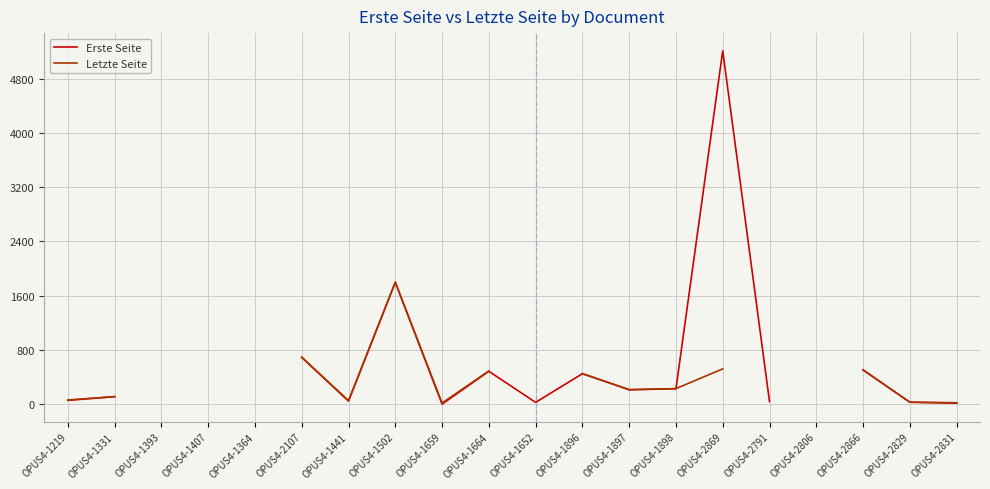

What is the greatest value displayed?

5209.0